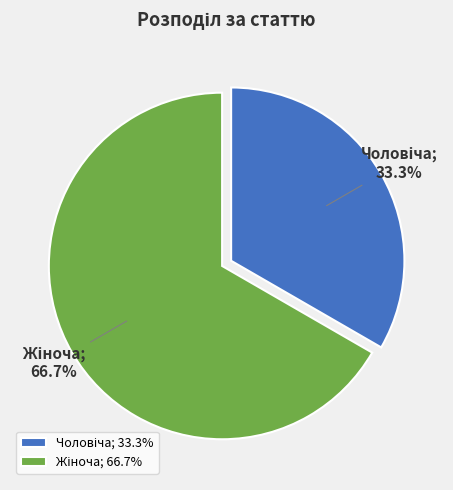

Is there any slice that represents more than half of the pie?

Yes